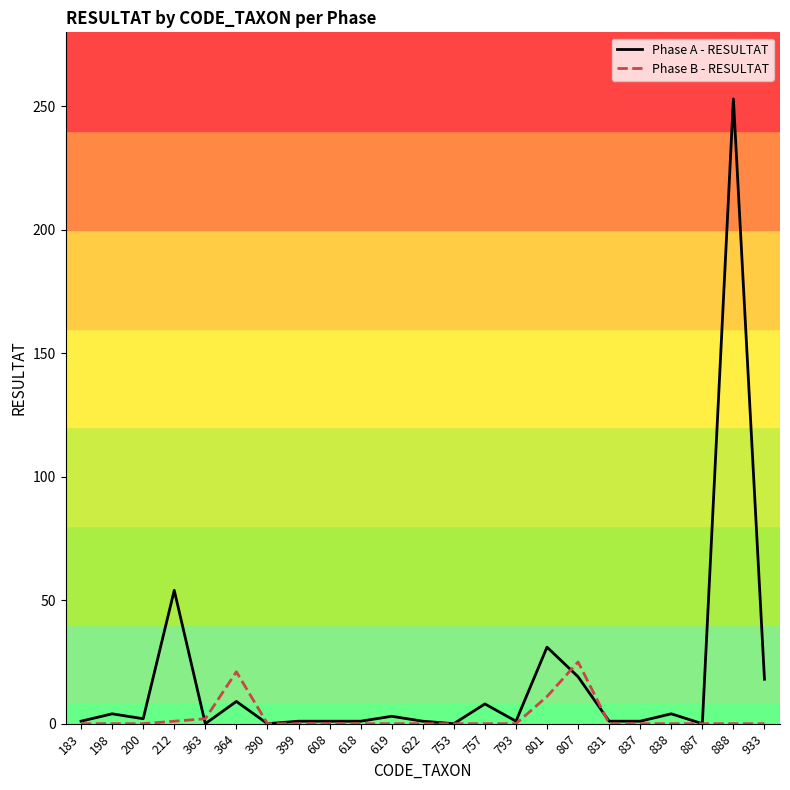

Which series has the largest total across all categories?

Phase A - RESULTAT